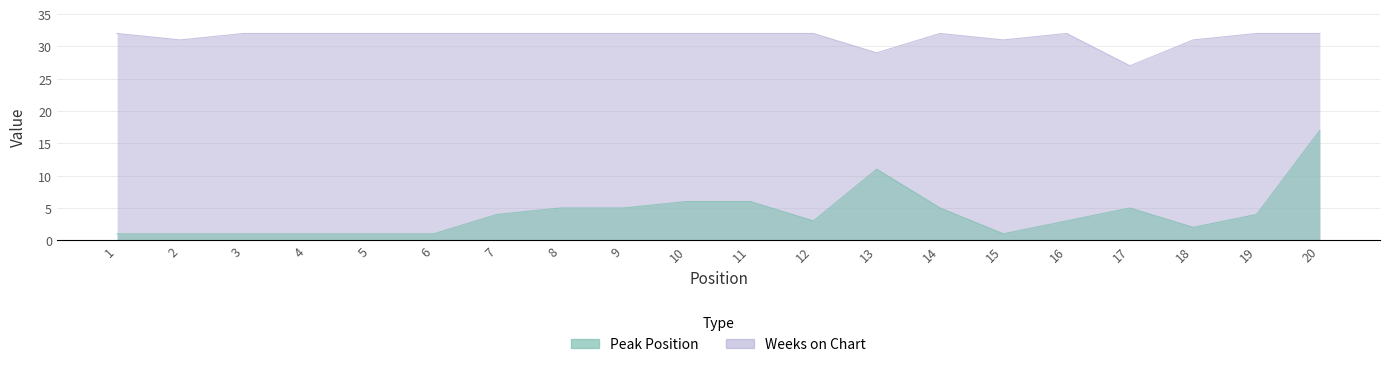

How many series are shown in this chart?

2